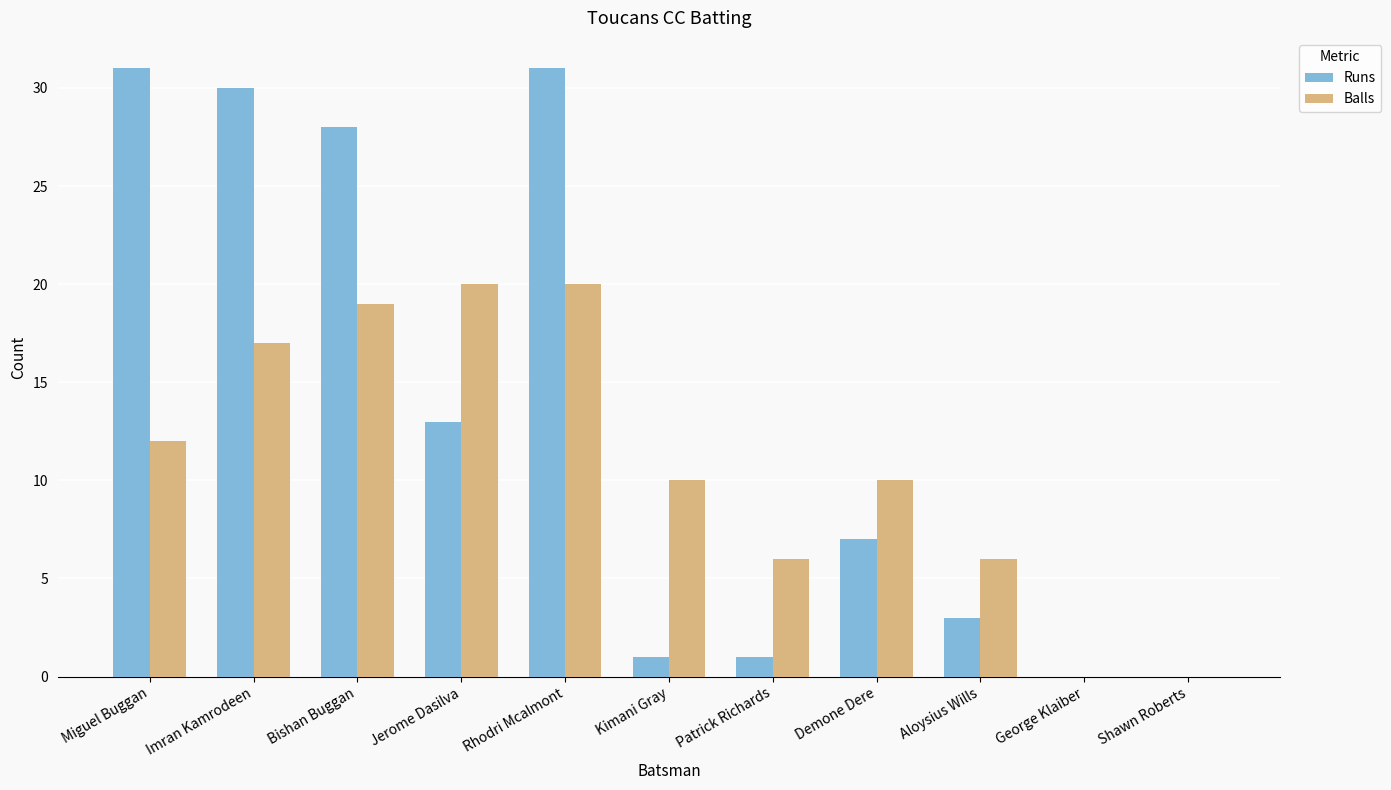

How many distinct data groups are displayed?

2